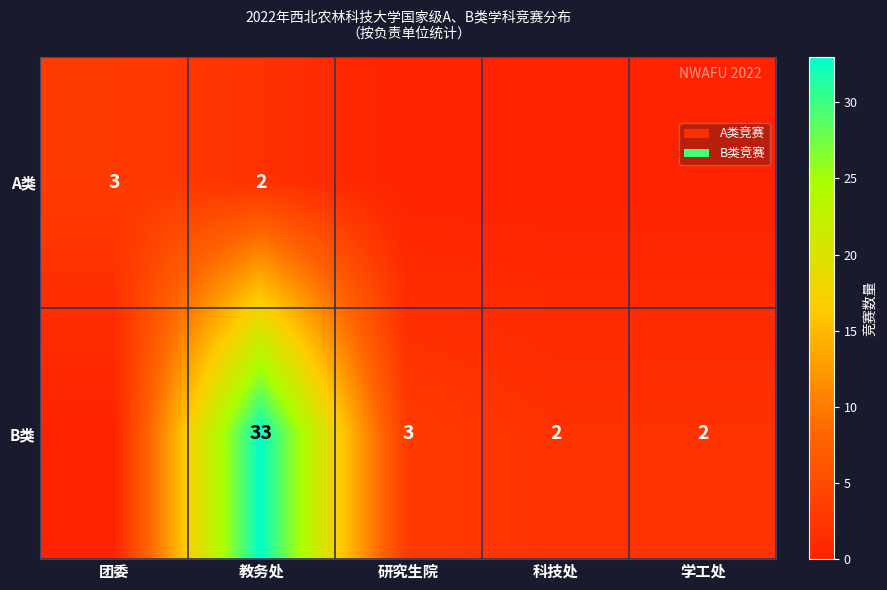

Is the value of B类 at 学工处 greater than the value of A类 at 团委?

No